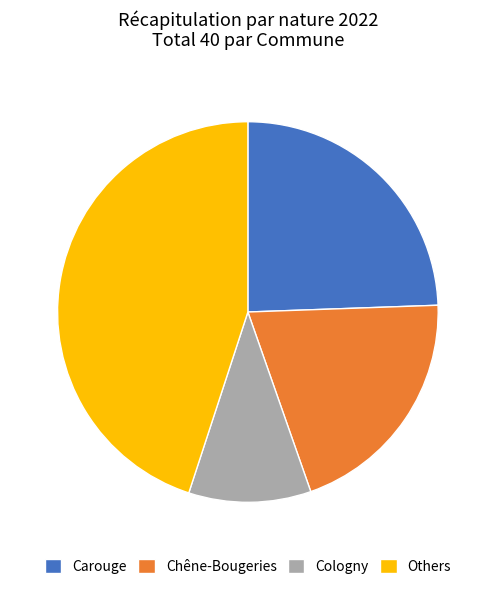

Which slice is the largest?

Others